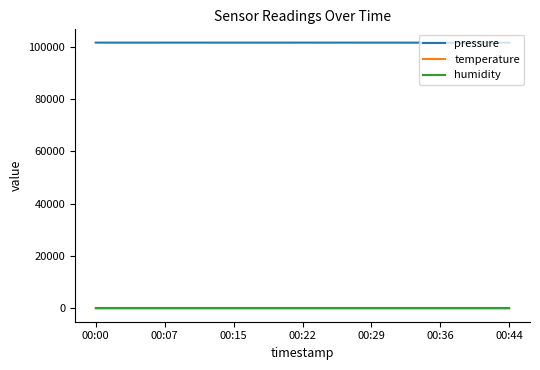

True or false: temperature and pressure cross at least once.

False